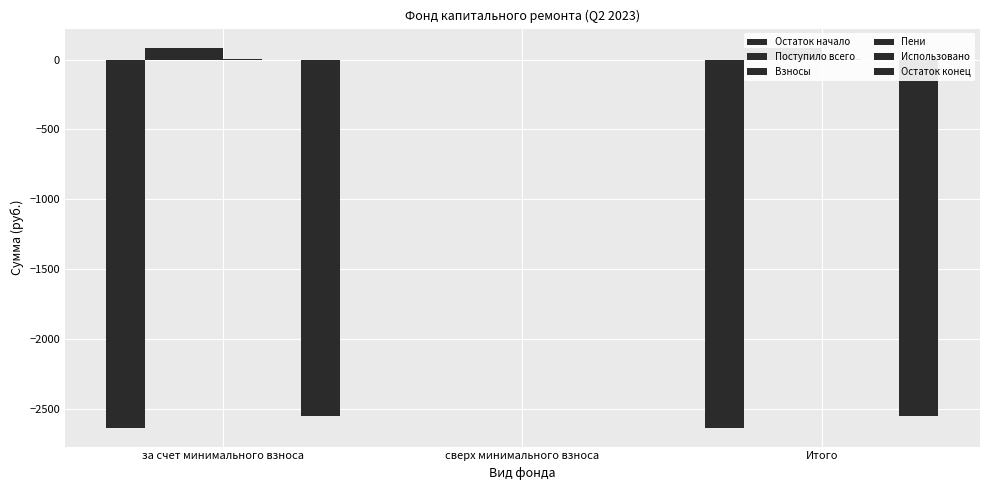

What is the lowest value of the Остаток конец series?

-2544.8